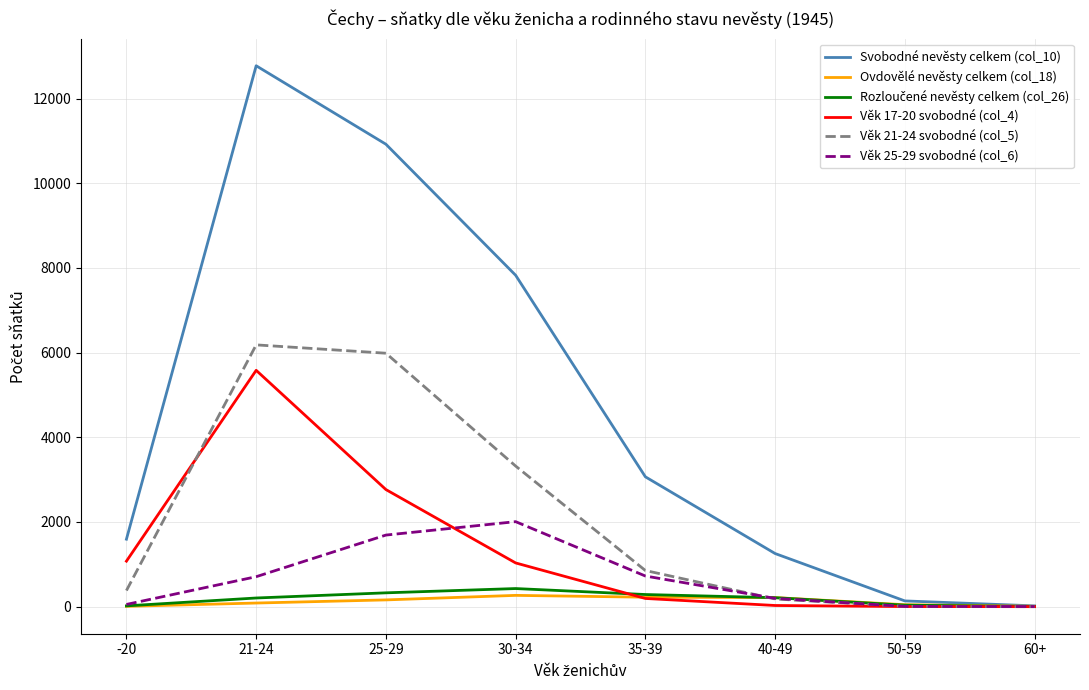

Which series has the largest range (max minus min)?

Svobodné nevěsty celkem (col_10)